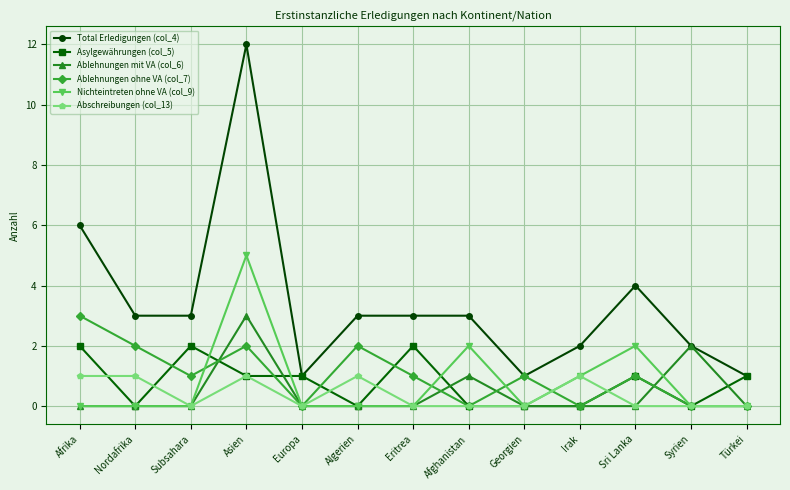

Reading left to right, transcribe all the data shown in this chart.

Total Erledigungen (col_4): Afrika=6	Nordafrika=3	Subsahara=3	Asien=12	Europa=1	Algerien=3	Eritrea=3	Afghanistan=3	Georgien=1	Irak=2	Sri Lanka=4	Syrien=2	Türkei=1
Asylgewährungen (col_5): Afrika=2	Nordafrika=0	Subsahara=2	Asien=1	Europa=1	Algerien=0	Eritrea=2	Afghanistan=0	Georgien=0	Irak=0	Sri Lanka=1	Syrien=0	Türkei=1
Ablehnungen mit VA (col_6): Afrika=0	Nordafrika=0	Subsahara=0	Asien=3	Europa=0	Algerien=0	Eritrea=0	Afghanistan=1	Georgien=0	Irak=0	Sri Lanka=0	Syrien=2	Türkei=0
Ablehnungen ohne VA (col_7): Afrika=3	Nordafrika=2	Subsahara=1	Asien=2	Europa=0	Algerien=2	Eritrea=1	Afghanistan=0	Georgien=1	Irak=0	Sri Lanka=1	Syrien=0	Türkei=0
Nichteintreten ohne VA (col_9): Afrika=0	Nordafrika=0	Subsahara=0	Asien=5	Europa=0	Algerien=0	Eritrea=0	Afghanistan=2	Georgien=0	Irak=1	Sri Lanka=2	Syrien=0	Türkei=0
Abschreibungen (col_13): Afrika=1	Nordafrika=1	Subsahara=0	Asien=1	Europa=0	Algerien=1	Eritrea=0	Afghanistan=0	Georgien=0	Irak=1	Sri Lanka=0	Syrien=0	Türkei=0